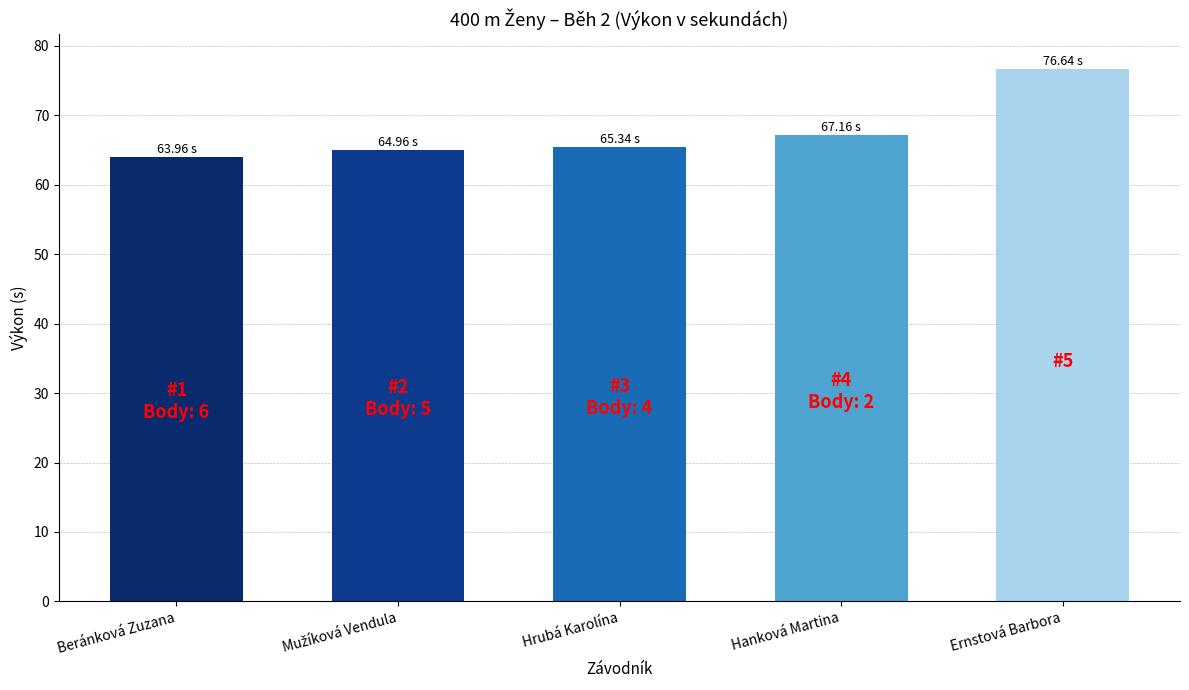

How many bars are there in total?

5